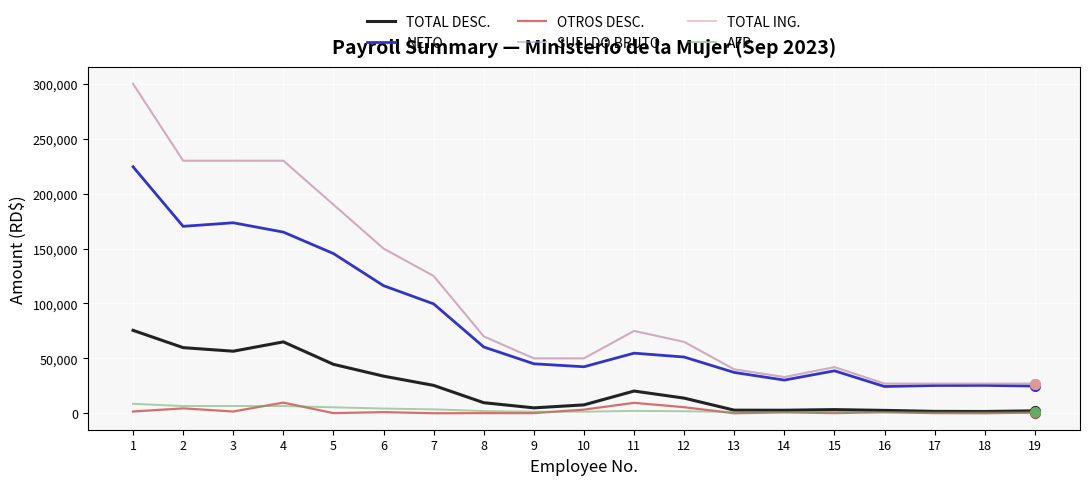

What is the total value across all series at 13?

121173.0